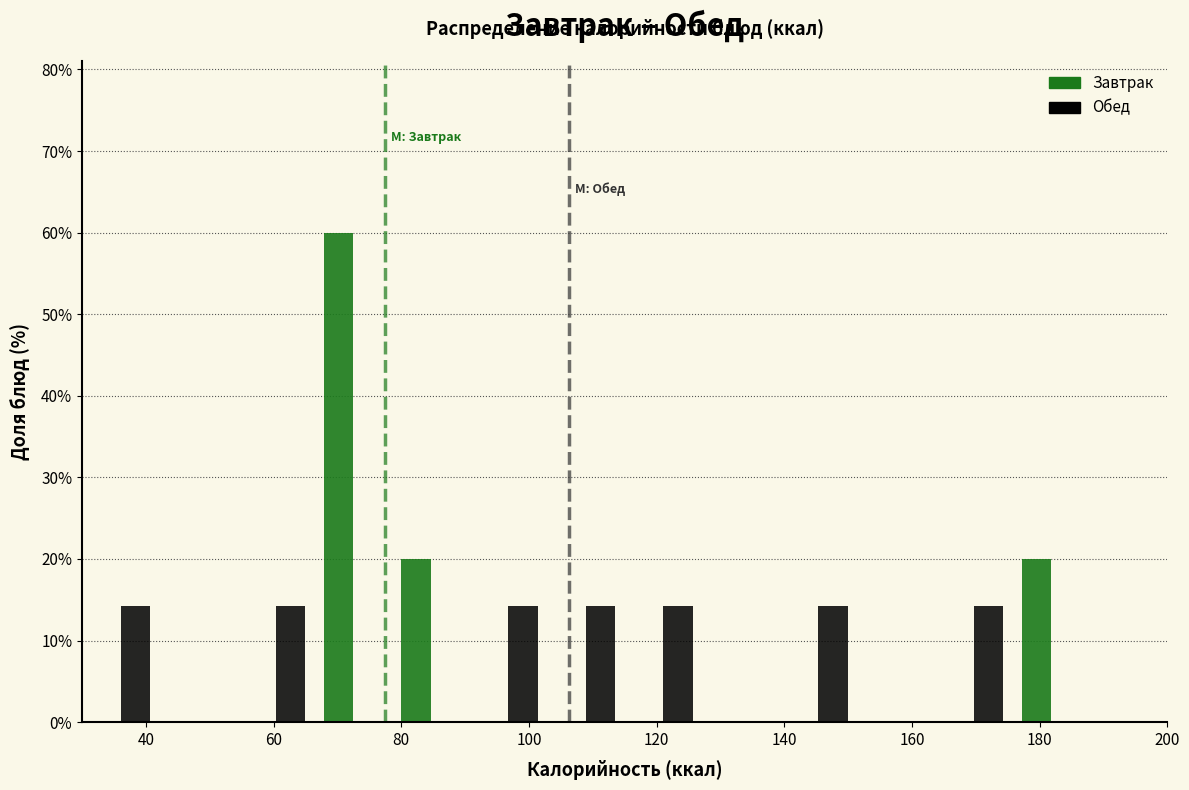

Reading left to right, list every range on the x-axis with the height of the bar of each series over it. Neither the bar edges nor the heights are printed on the chart, so give them approximately, as read against the axes.

30 to 42: Завтрак=0	Обед=14
42 to 54: Завтрак=0	Обед=0
54 to 66: Завтрак=0	Обед=14
66 to 78: Завтрак=60	Обед=0
78 to 90: Завтрак=20	Обед=0
90 to 102: Завтрак=0	Обед=14
102 to 116: Завтрак=0	Обед=14
116 to 128: Завтрак=0	Обед=14
128 to 140: Завтрак=0	Обед=0
140 to 152: Завтрак=0	Обед=14
152 to 164: Завтрак=0	Обед=0
164 to 176: Завтрак=0	Обед=14
176 to 188: Завтрак=20	Обед=0
188 to 200: Завтрак=0	Обед=0